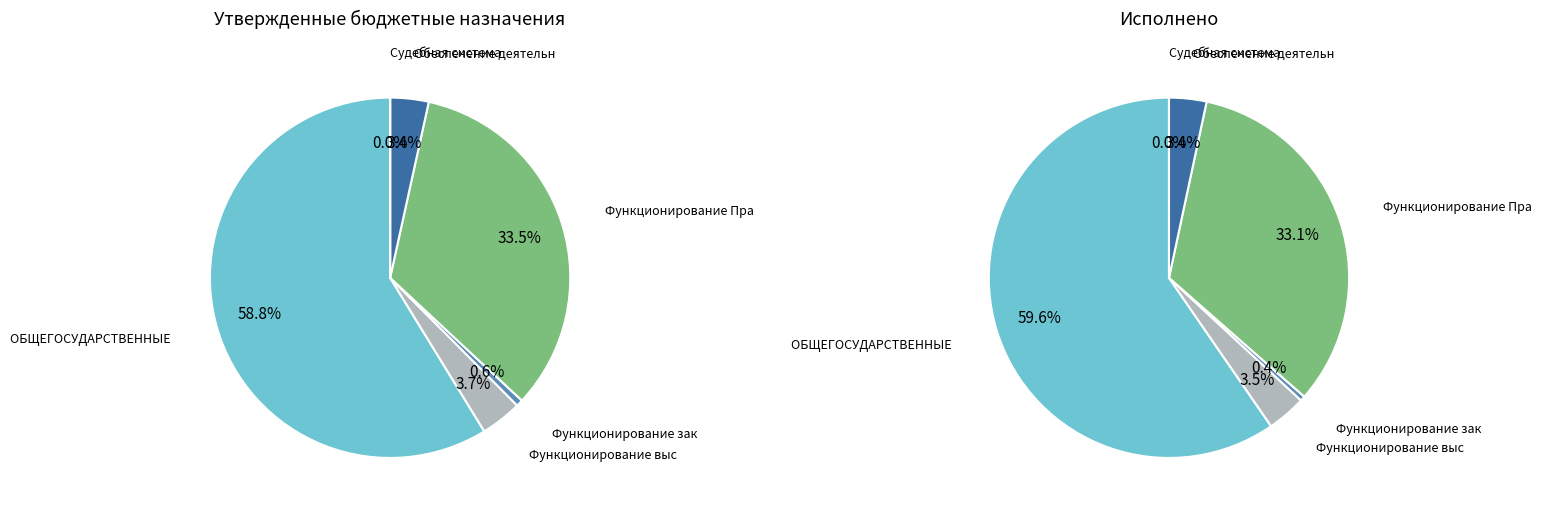

Which slice represents more than half of the pie?

ОБЩЕГОСУДАРСТВЕННЫЕ ВОПРОСЫ